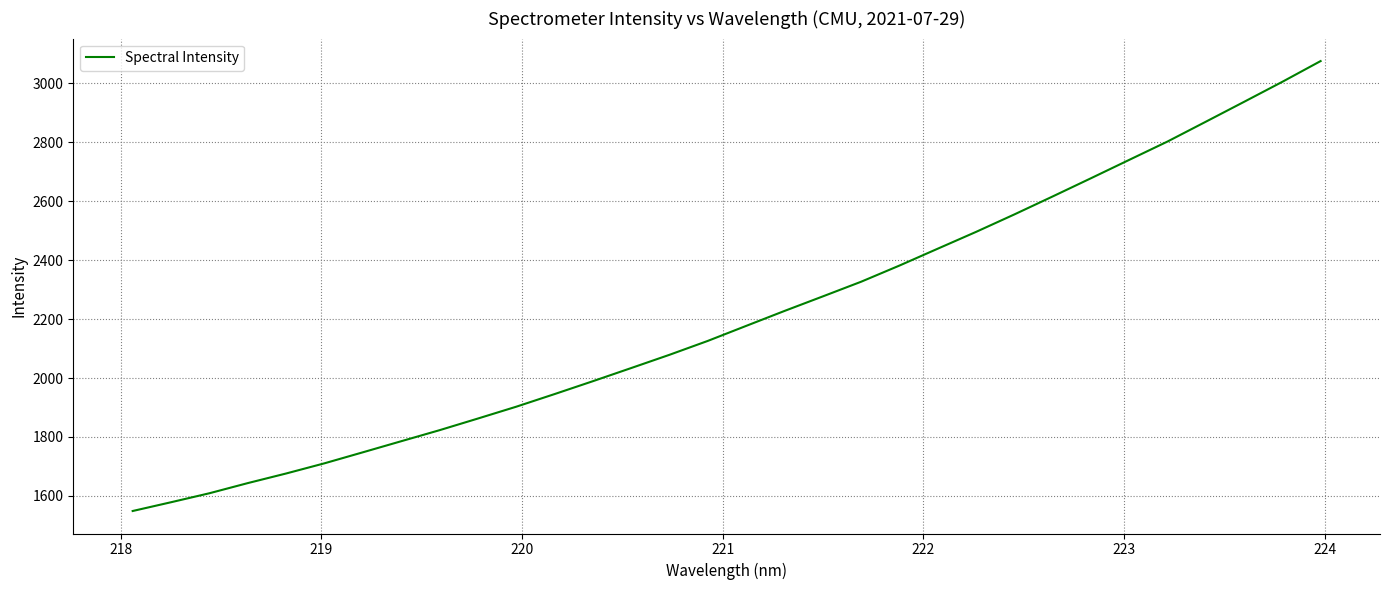

Reading left to right, what are all the values shown in this chart?

1548.5	1578.2	1608.7	1643.2	1675.8	1710.4	1747.8	1785.4	1822.9	1862.4	1902.6	1945.4	1989.2	2033.9	2078.9	2126.1	2177.0	2227.7	2277.1	2326.9	2381.8	2439.1	2496.1	2555.4	2616.4	2678.2	2740.6	2802.9	2870.1	2937.6	3005.7	3076.0